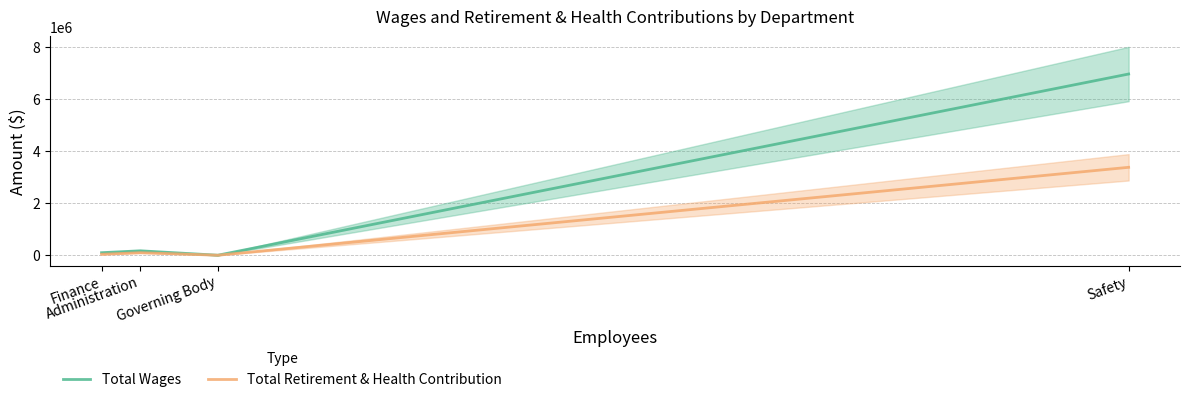

In Total Retirement & Health Contribution, how many points are lower than both neighbors (excluding endpoints)?

1